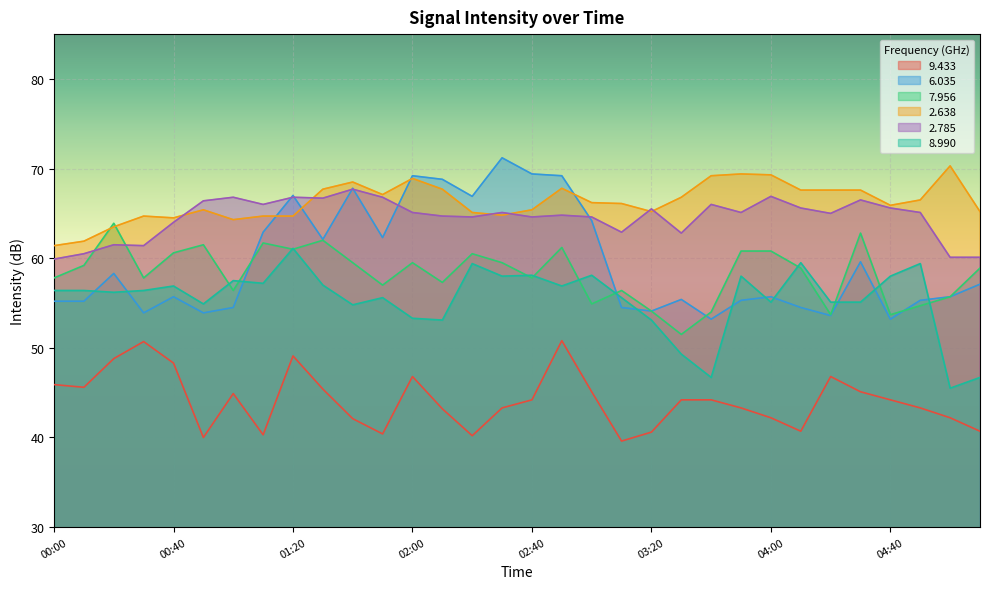

The 9.433 series shows 21.7 at 00:10. True or false?

False